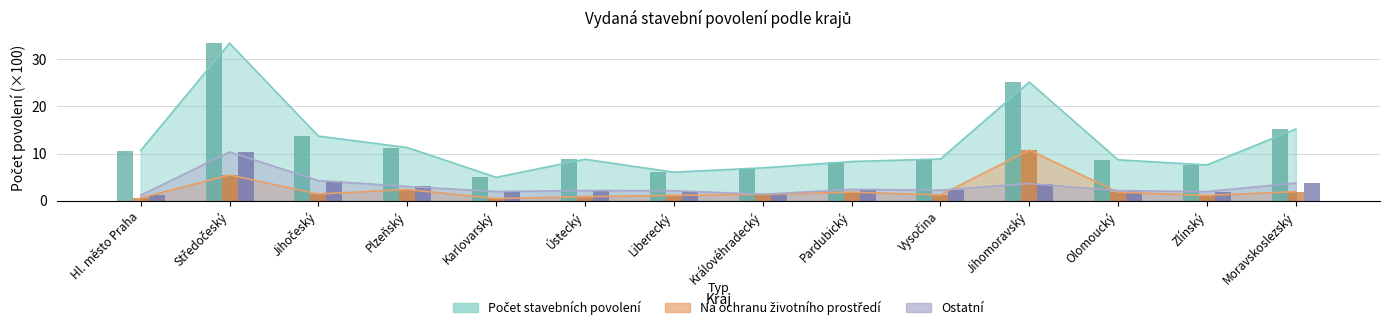

How many data points in Počet stavebních povolení are above 8?

10